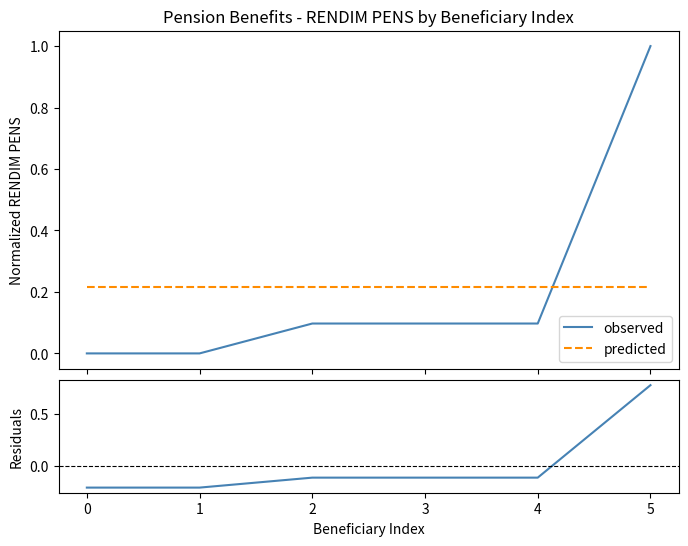

What is the average value of the predicted series?

0.2